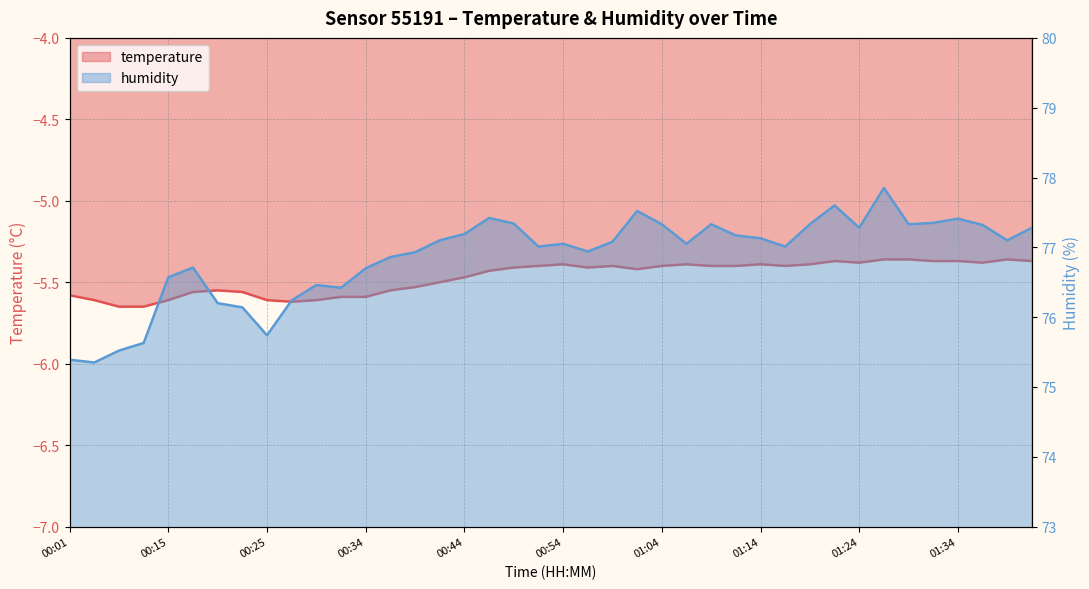

At which category does the chart reach its peak across all series?

01:26